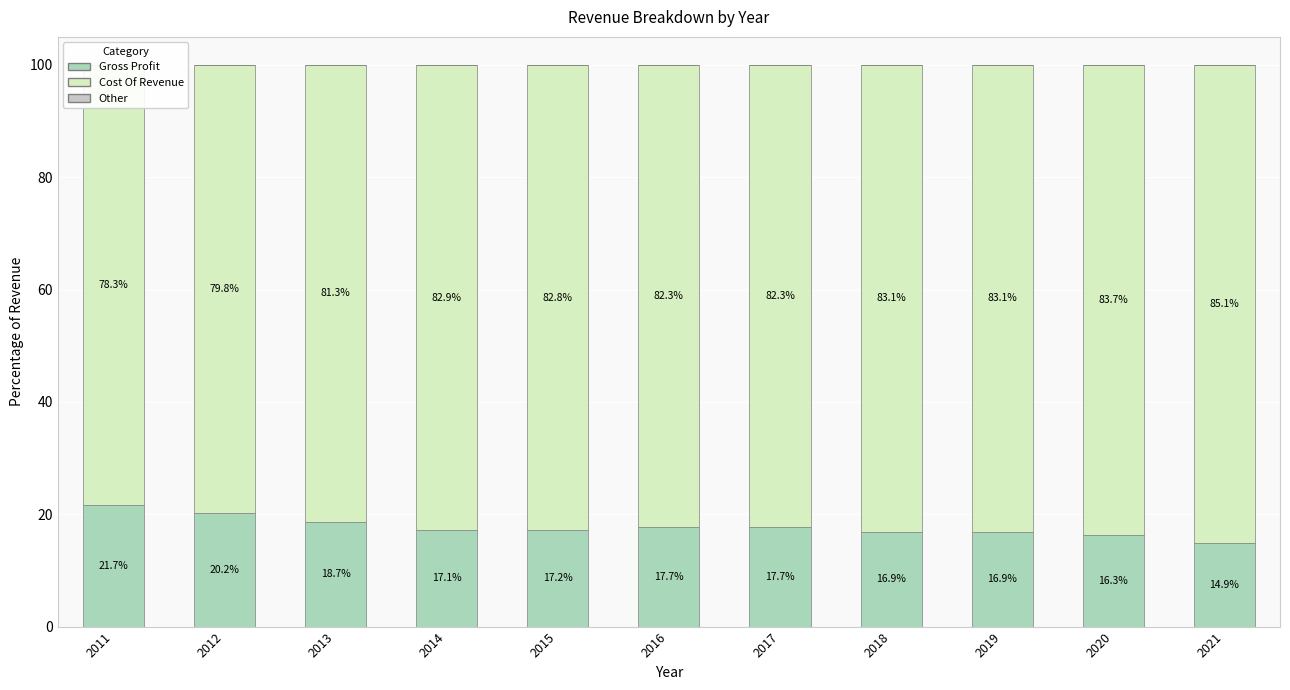

Reading left to right, extract all data points from this chart.

Gross Profit: 2011=21.7	2012=20.2	2013=18.7	2014=17.1	2015=17.2	2016=17.7	2017=17.7	2018=16.9	2019=16.9	2020=16.3	2021=14.9
Cost Of Revenue: 2011=78.3	2012=79.8	2013=81.3	2014=82.9	2015=82.8	2016=82.3	2017=82.3	2018=83.1	2019=83.1	2020=83.7	2021=85.1
Other: 2011=0.0	2012=0.0	2013=0.0	2014=0.0	2015=-0.0	2016=0.0	2017=0.0	2018=0.0	2019=0.0	2020=0.0	2021=0.0